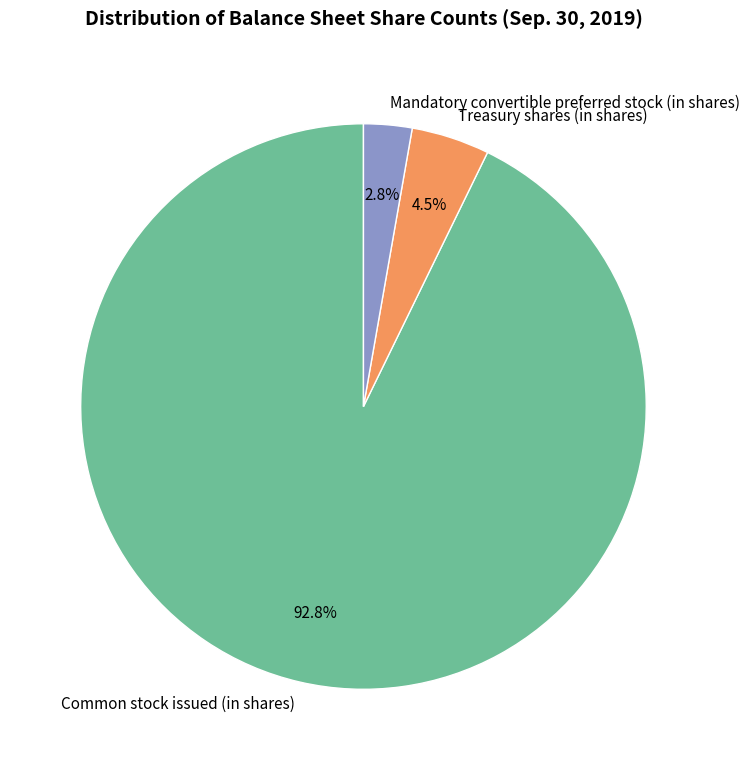

How much of the chart is everything except Treasury shares (in shares)?

95.5%